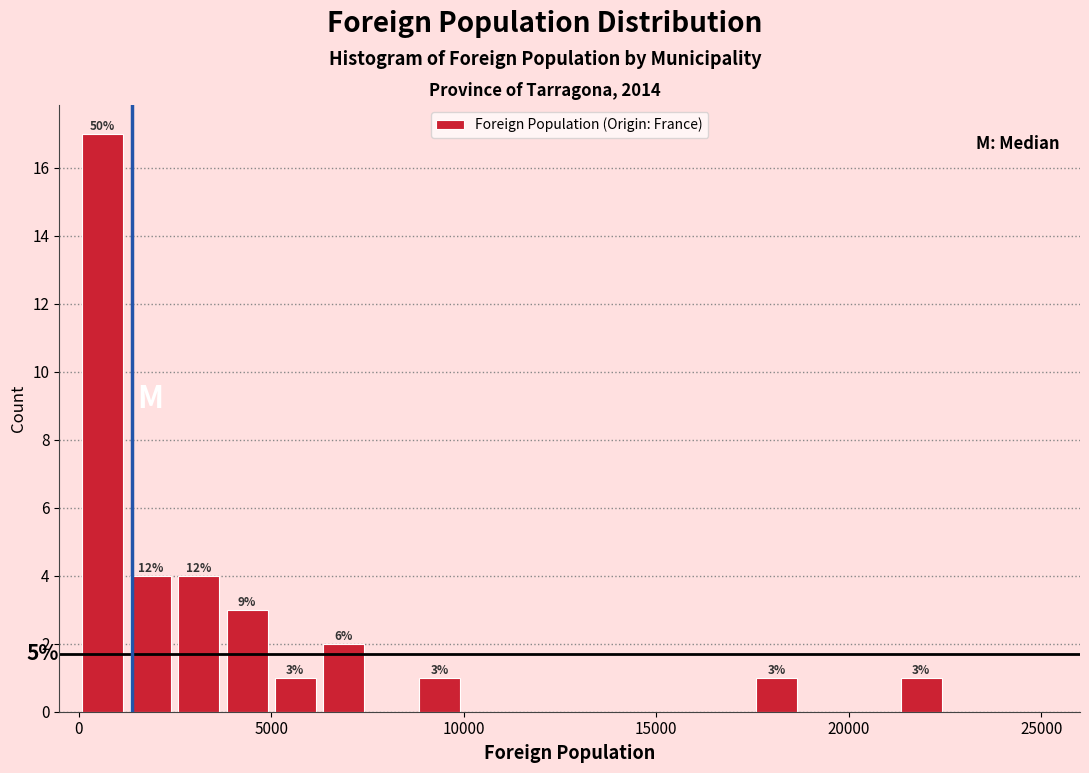

Around what value on the x-axis is the tallest bar? Give the approximate position of its centre, as read against the axis.

500